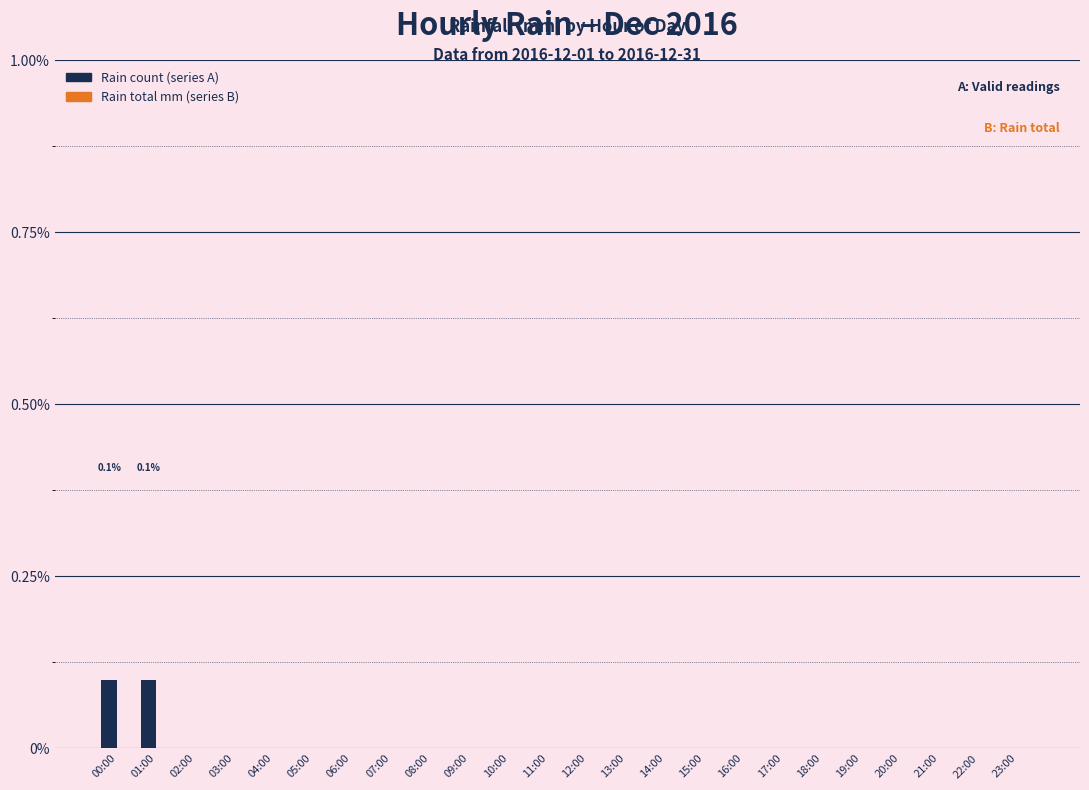

Are the bars horizontal?

No